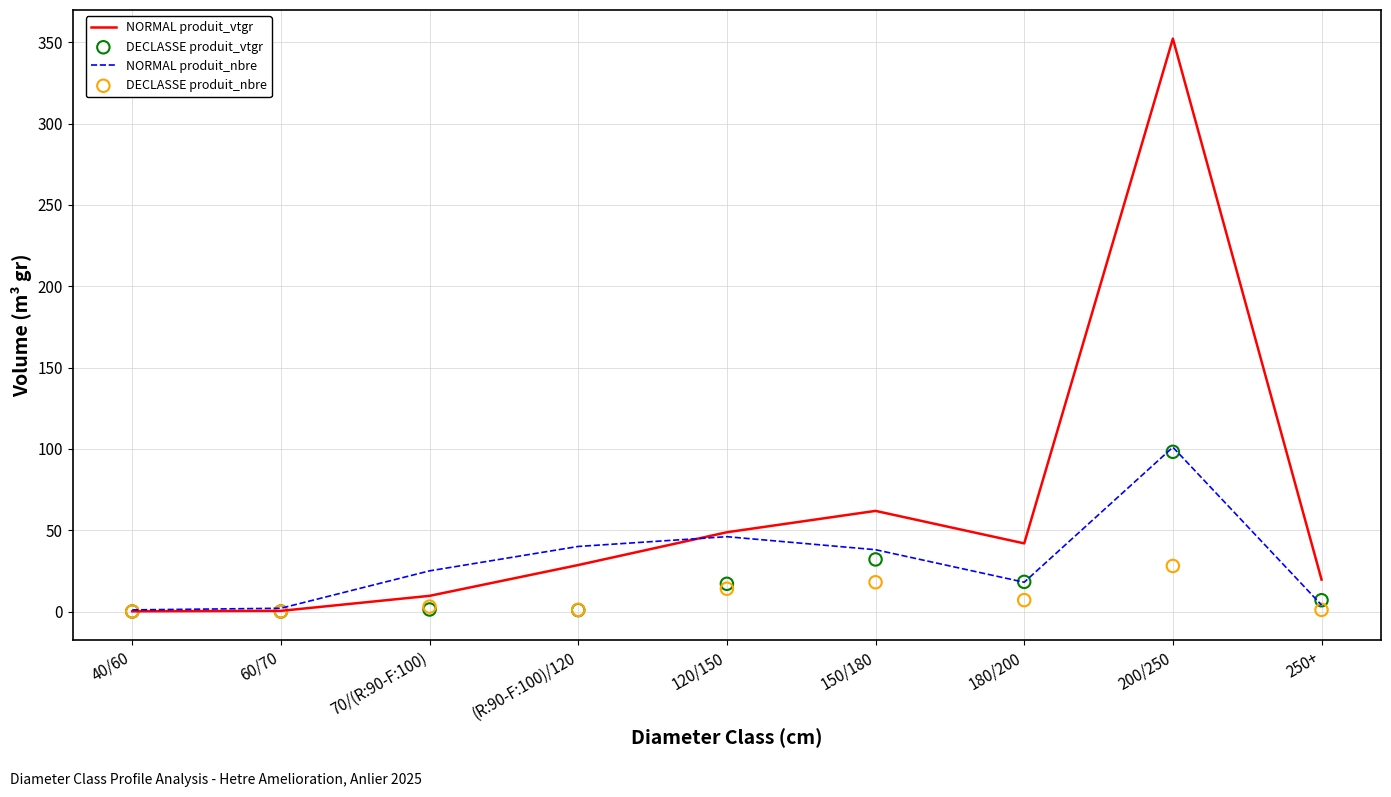

What are all the series names shown in the legend?

NORMAL produit_vtgr, NORMAL produit_nbre, DECLASSE produit_vtgr, DECLASSE produit_nbre